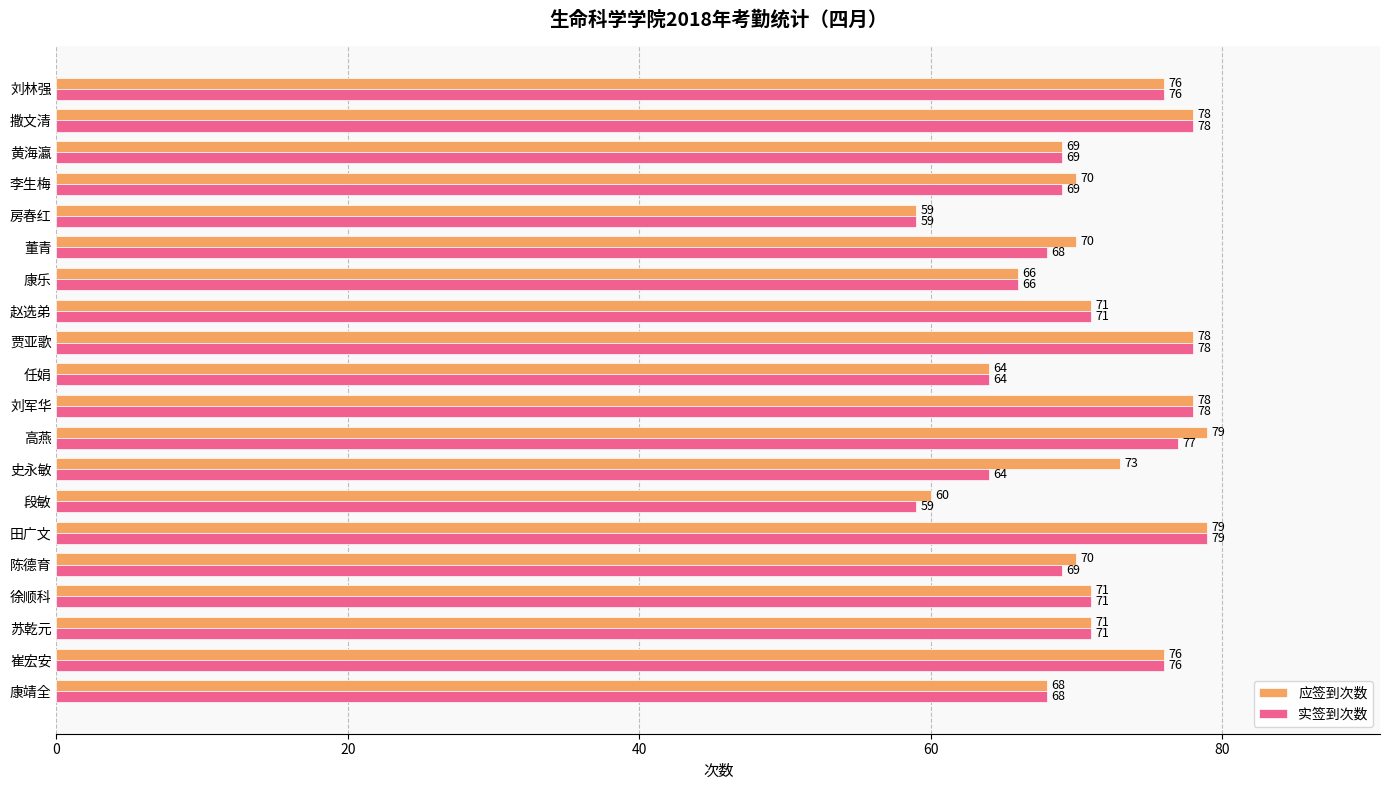

Between 刘林强 and 陈德育, which series saw the biggest shift?

实签到次数